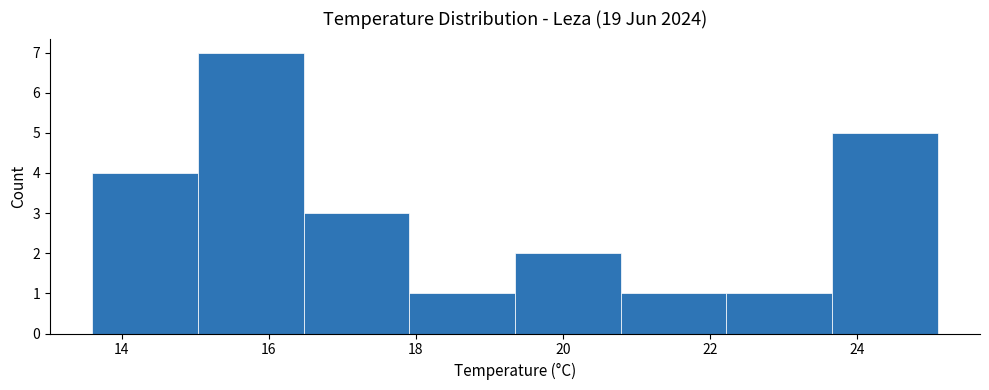

Over which range of the x-axis is the bar tallest?

15.0 to 16.4